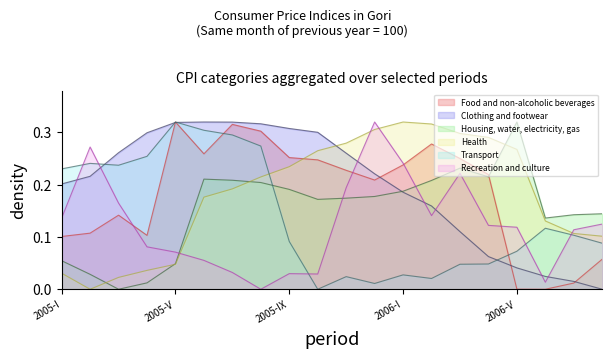

What is the total value across all series at 2006-III?

1.2